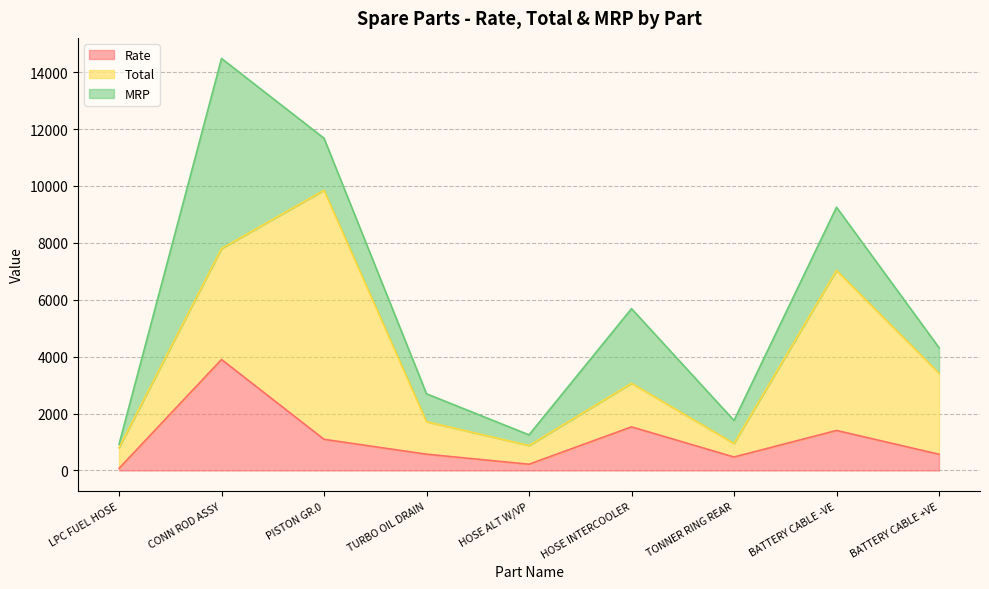

The value of Total at PISTON GR.0 is 8757.0. True or false?

True